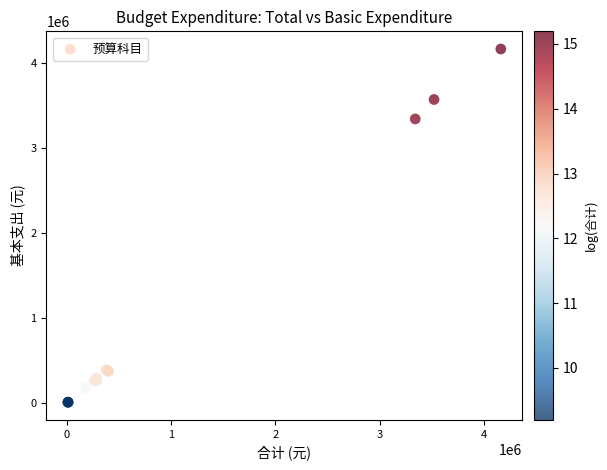

What Y value in the scatter plot is closest to 2084930?

3338243.4